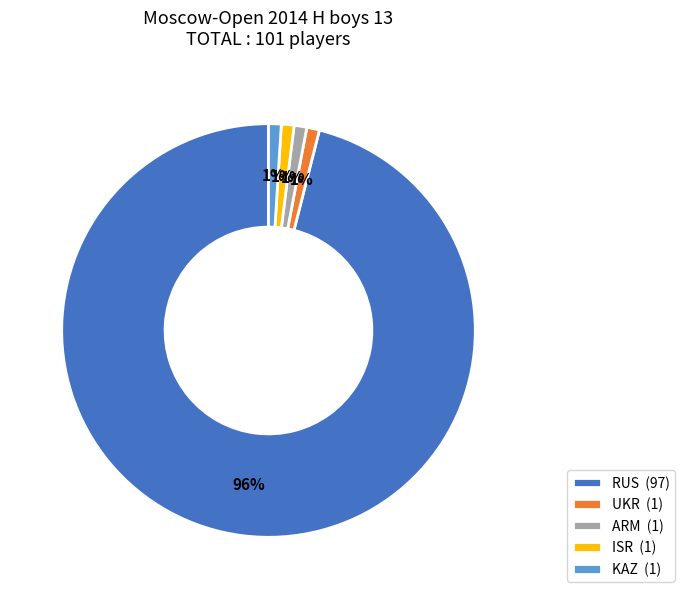

To the nearest percent, what is the combined percentage of RUS (97) and KAZ (1)?

97%